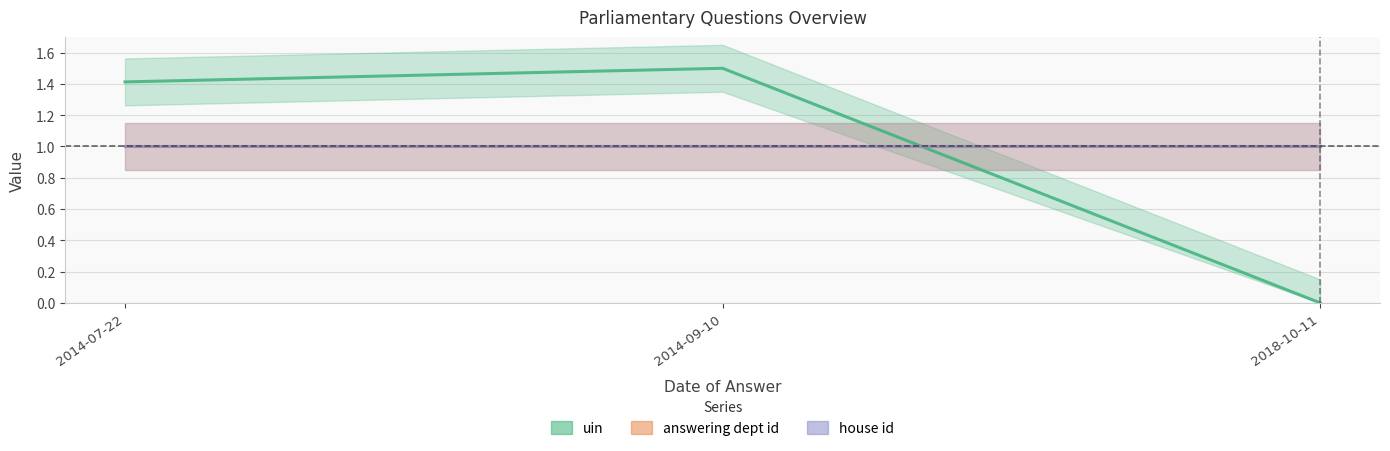

What is the label of the 3rd point from the right?

2014-07-22